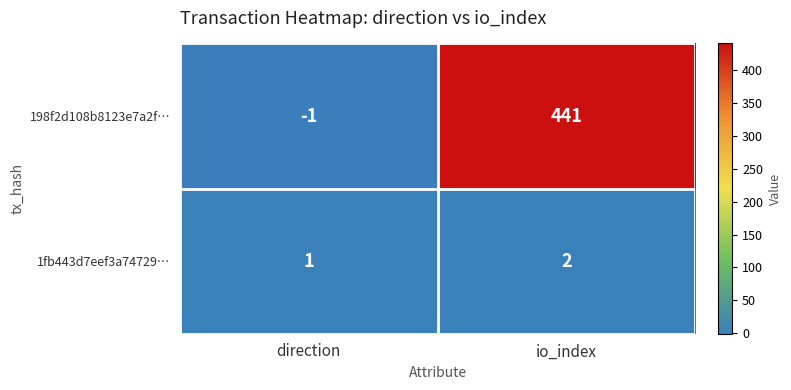

What is the sum of all 1fb443d7eef3a74729… values?

3